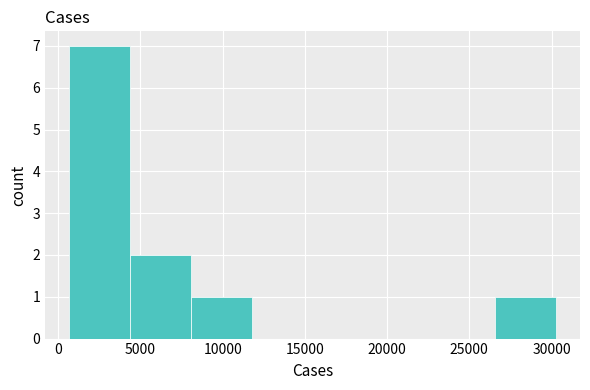

Reading left to right, list every bar in this chart as the range it spans on the x-axis followed by its height. Neither the bar edges nor the heights are printed on the chart, so give them approximately, as read against the axes.

500 to 4500: 7
4500 to 8000: 2
8000 to 12000: 1
12000 to 15500: 0
15500 to 19000: 0
19000 to 23000: 0
23000 to 26500: 0
26500 to 30500: 1